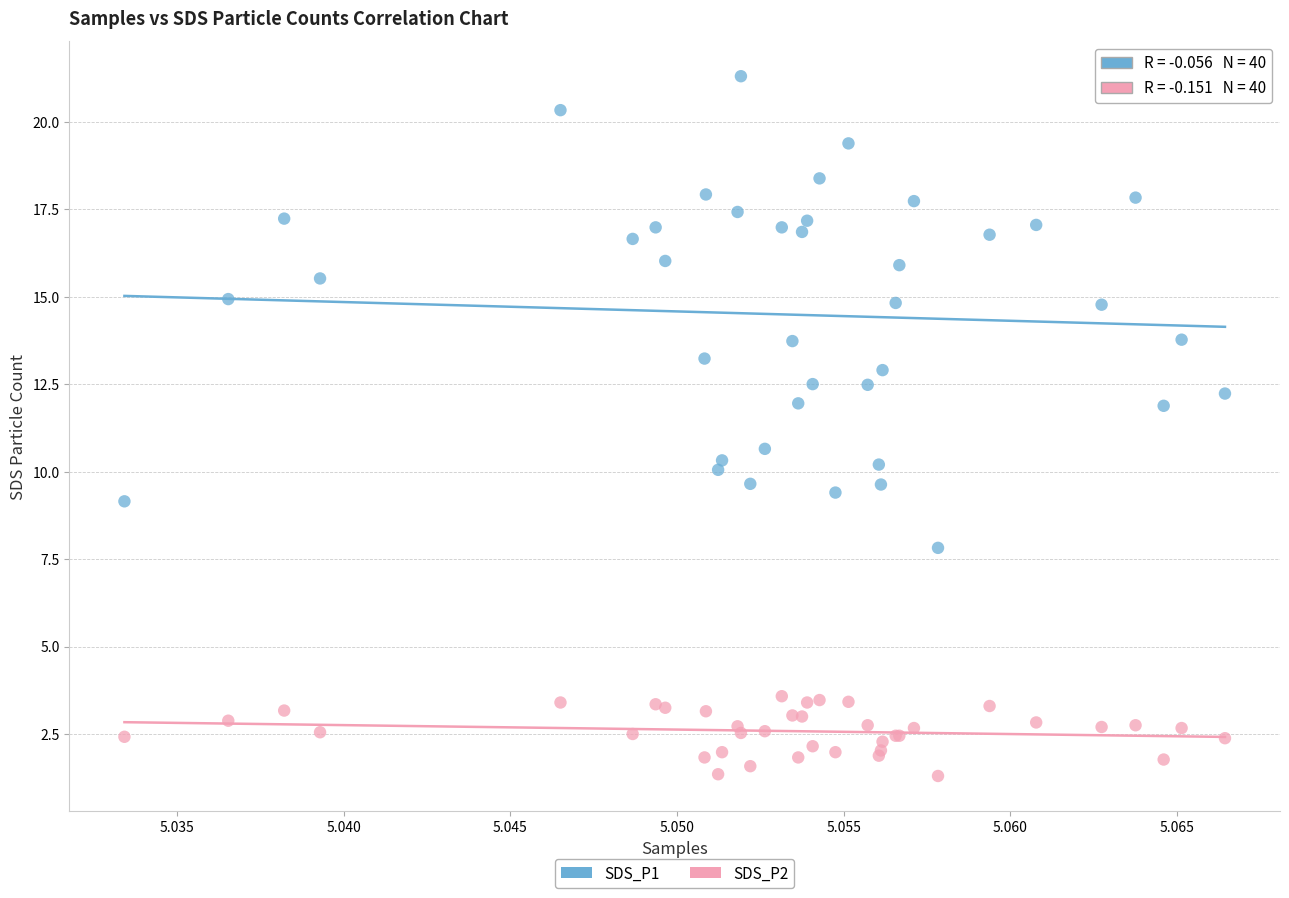

Which series has the widest spread of Y values?

SDS_P1